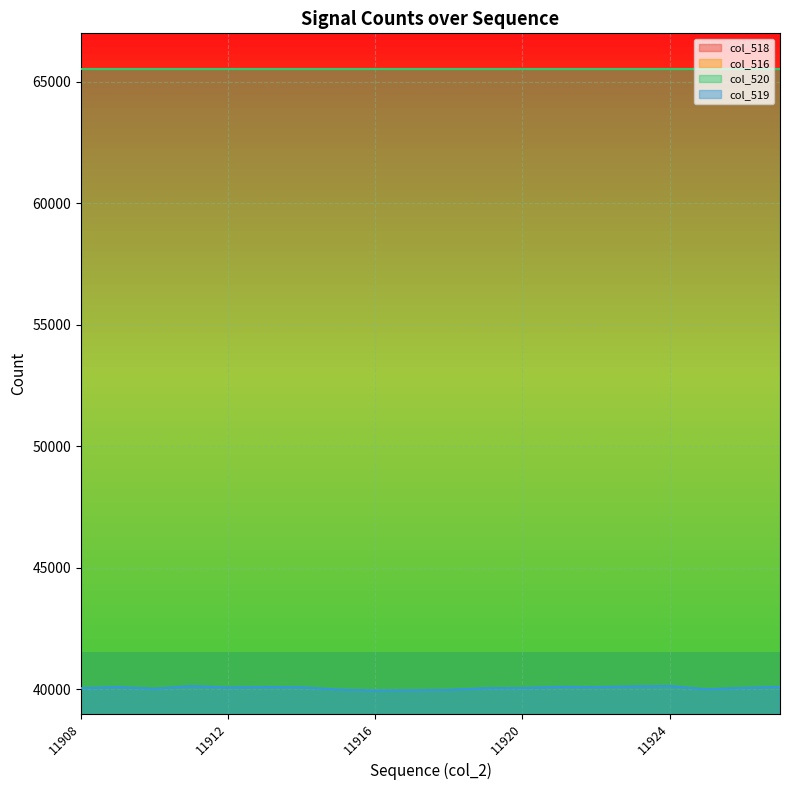

What is the sum of all col_519 values?

801154